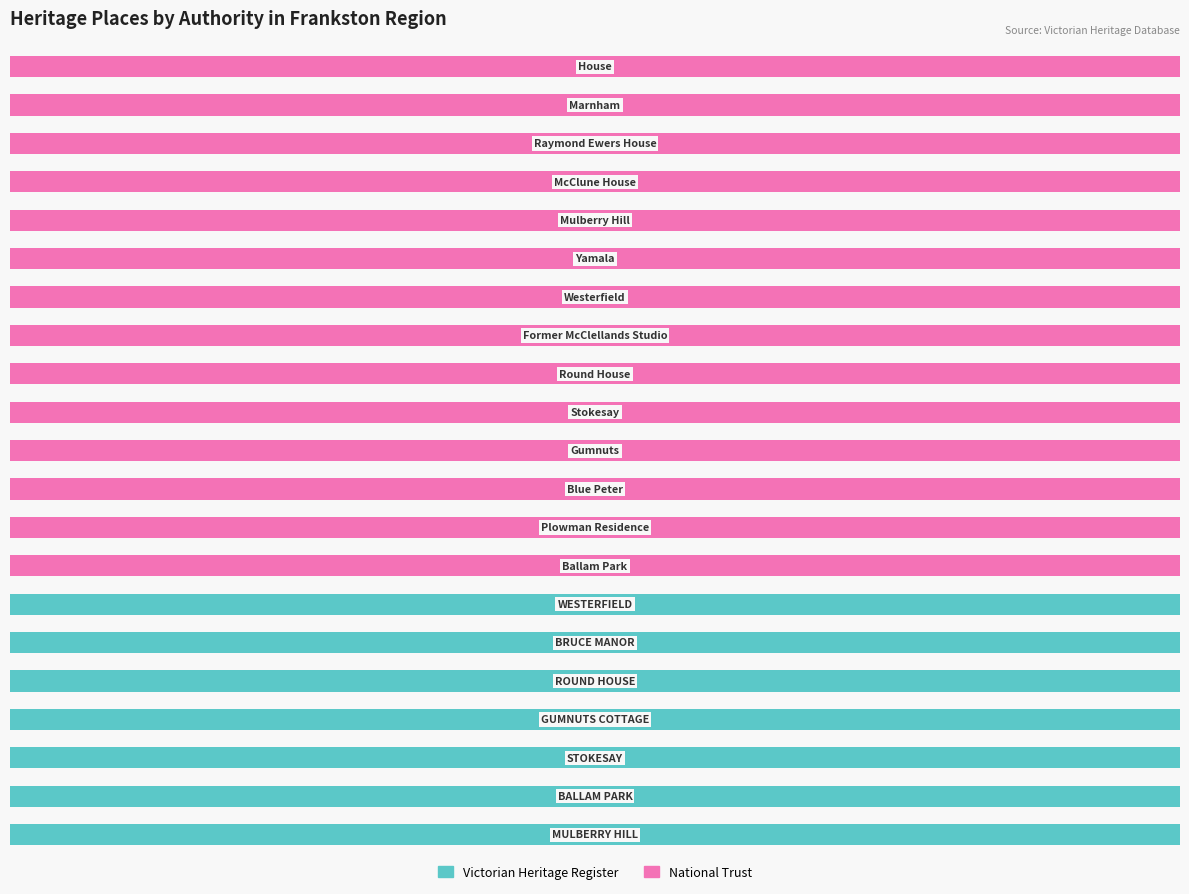

What are all the series names shown in the legend?

Victorian Heritage Register, National Trust